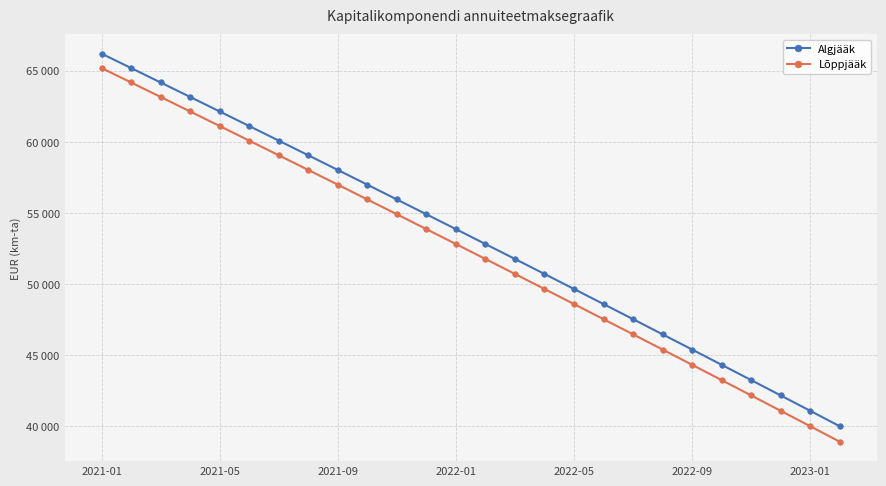

What are all the series names shown in the legend?

Algjääk, Lõppjääk